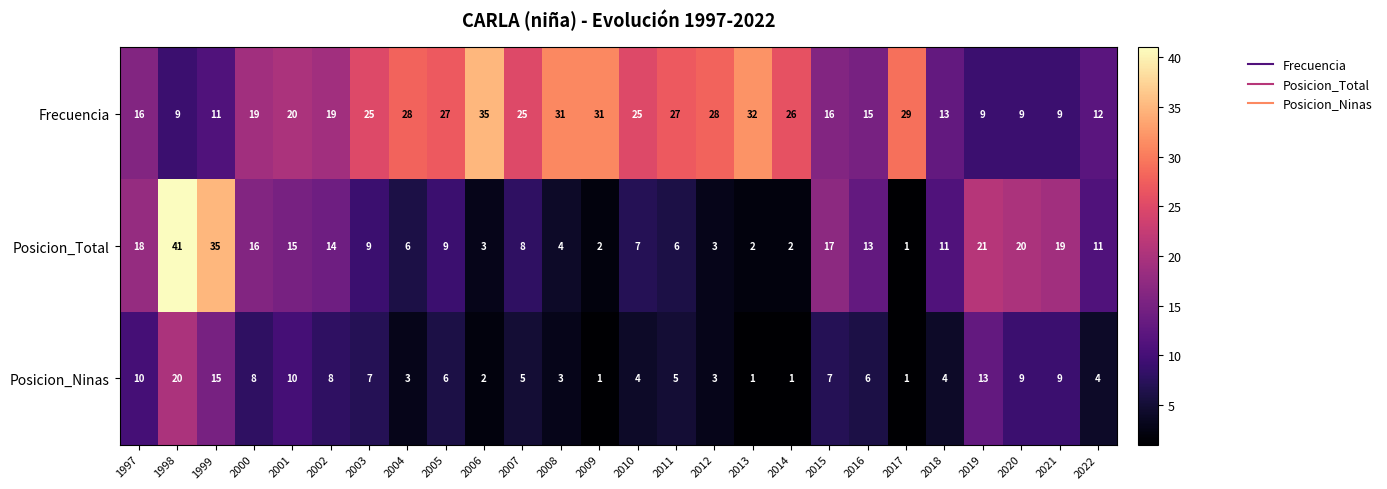

Is it true that Posicion_Ninas equals 6 at 2016?

True